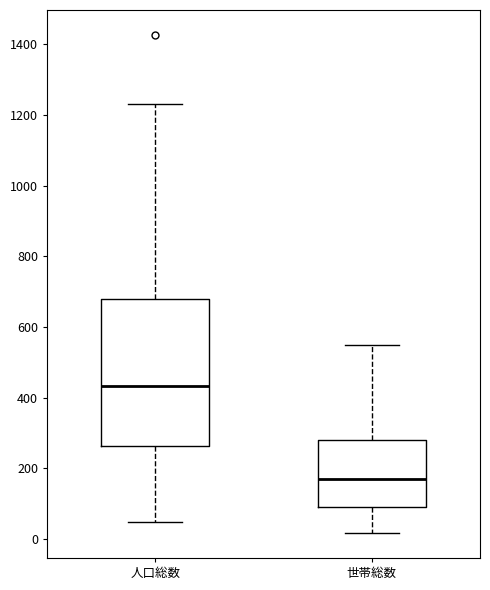

Which box has the highest median line?

人口総数